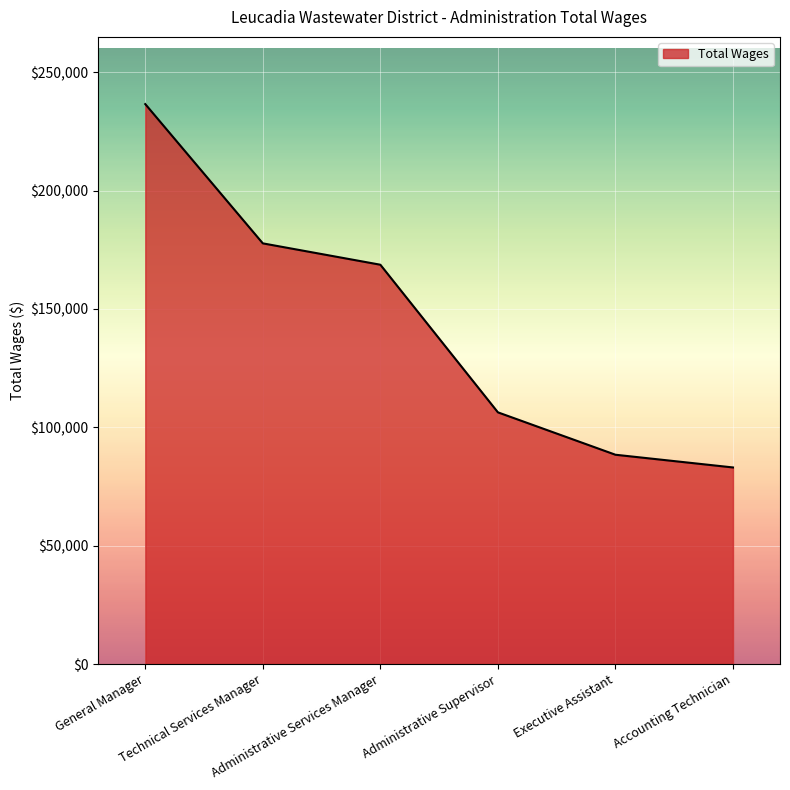

What is the average value?

143472